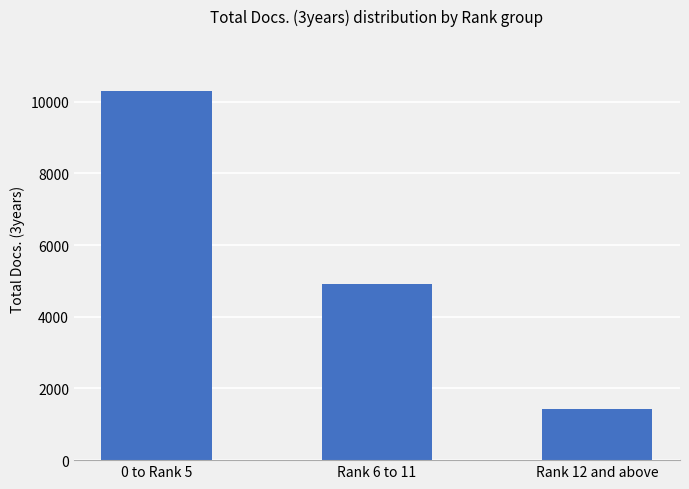

Approximately how many times larger is the value at Rank 12 and above compared to Rank 6 to 11?

0.3